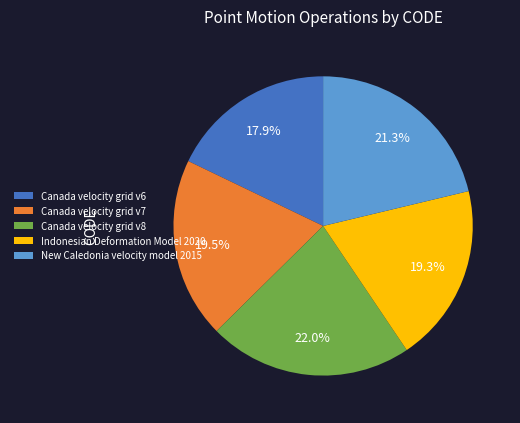

To the nearest percent, what portion does Canada velocity grid v6 represent?

18%